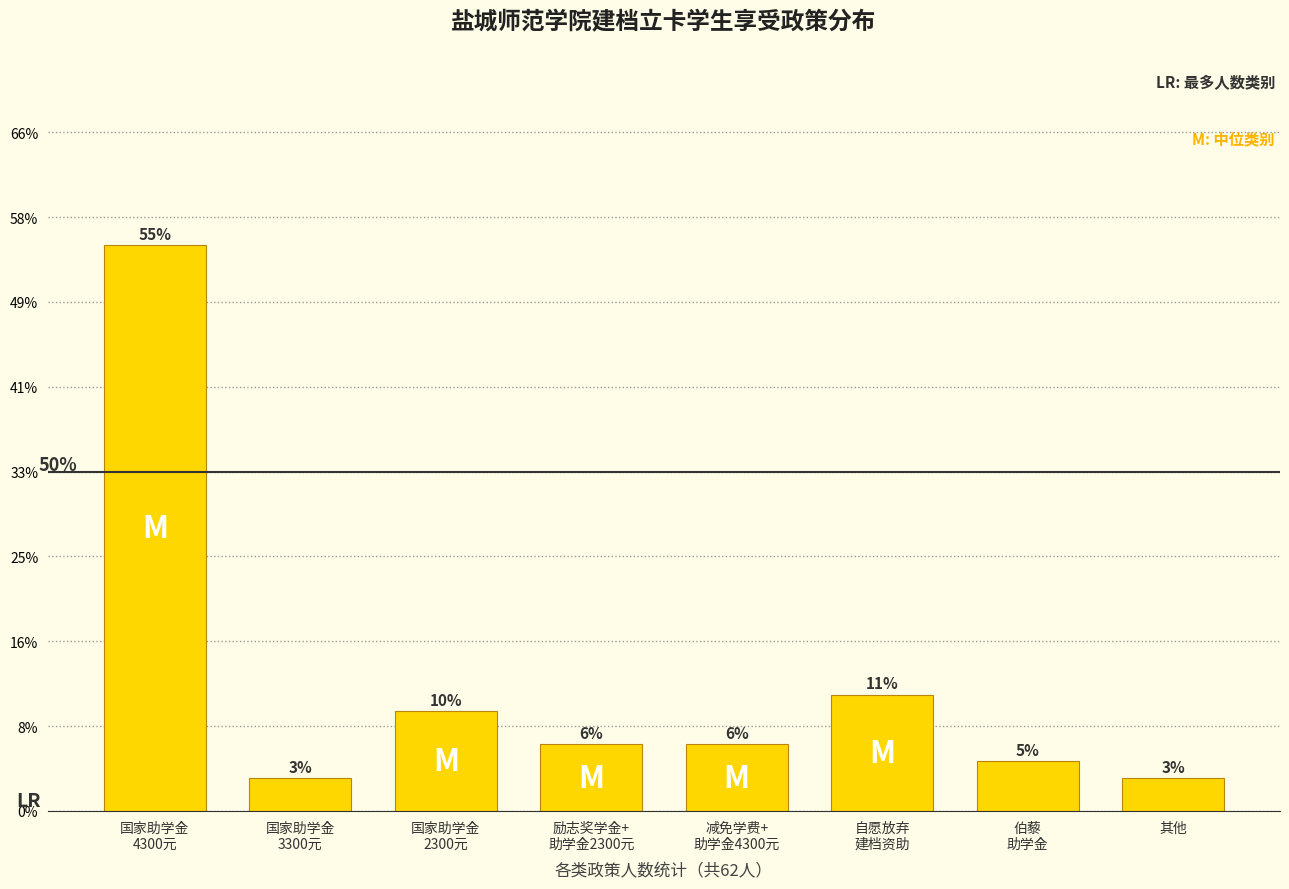

Are the bars horizontal?

No